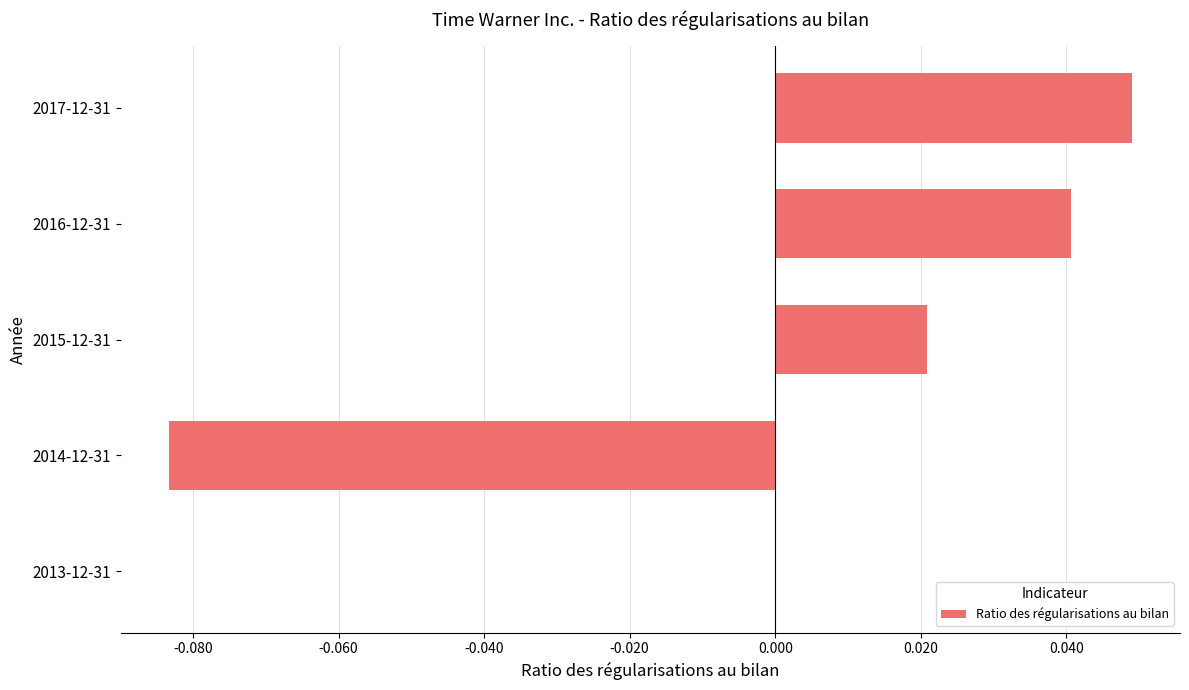

Count the values in the range 0 to 1.

4